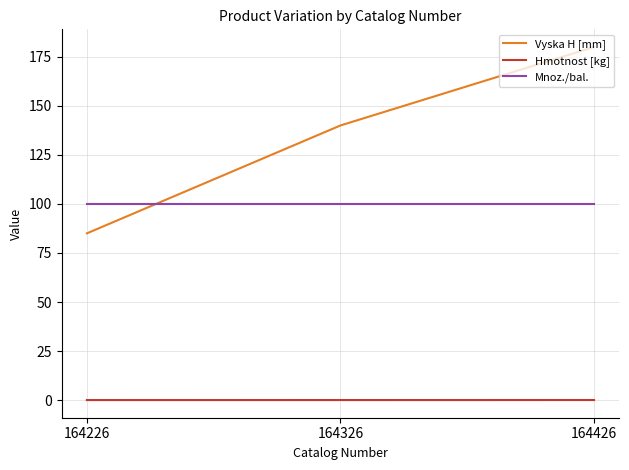

Is the value of Mnoz./bal. at 164426 greater than the value of Hmotnost [kg] at 164326?

Yes